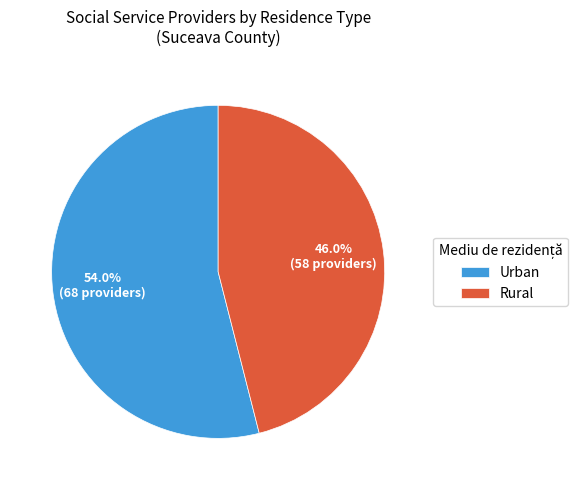

What is the ratio of the value at Urban to the value at Rural?

1.2